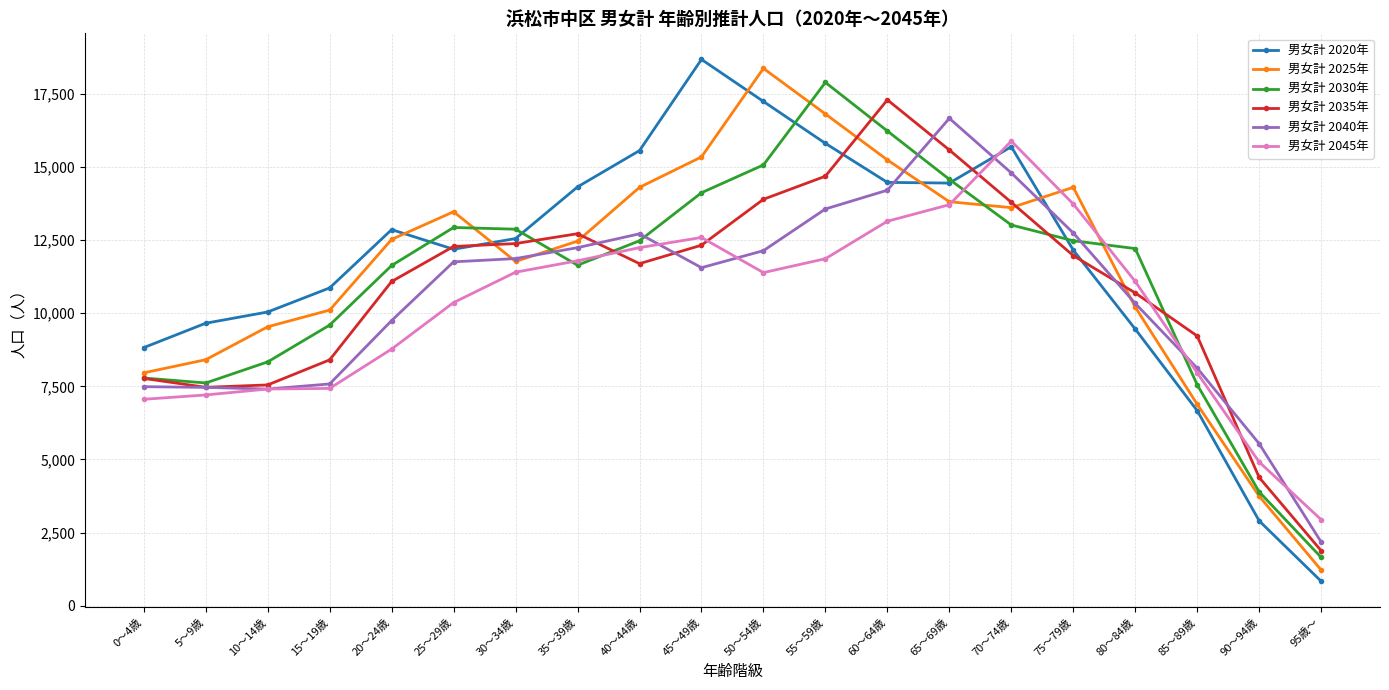

At how many categories does at least one series exceed 15713?

6